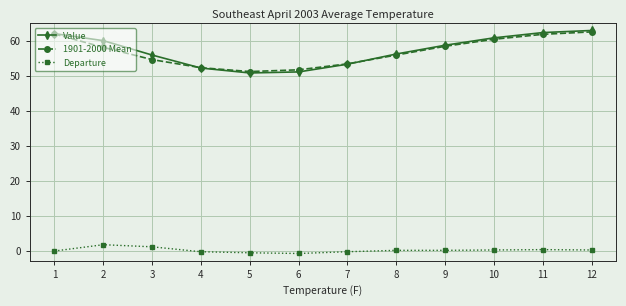

Is the value of Value at 2 greater than the value of 1901-2000 Mean at 9?

Yes